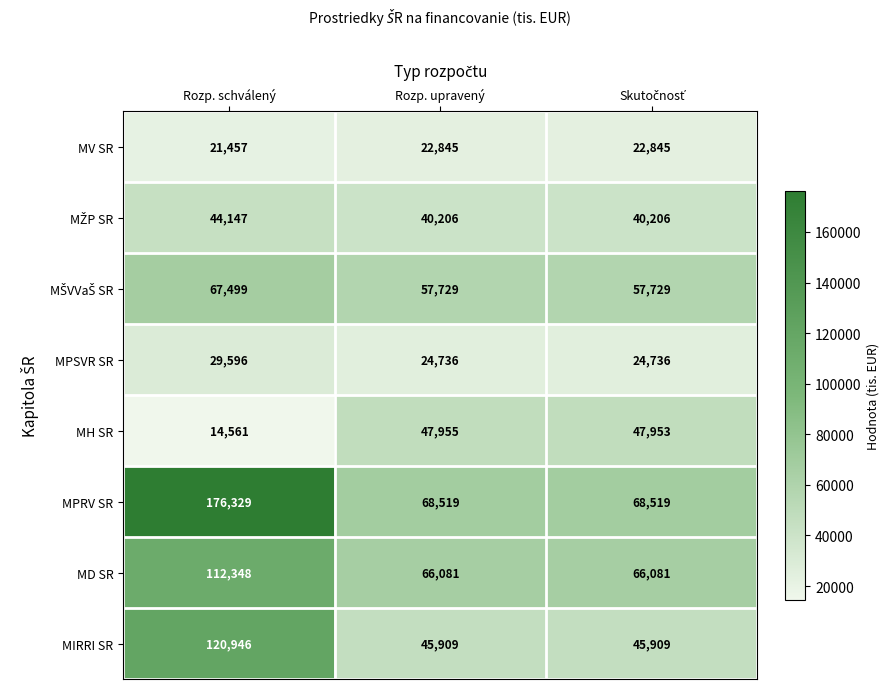

Read the MIRRI SR value at Rozp. schválený, to the nearest 100.

120900